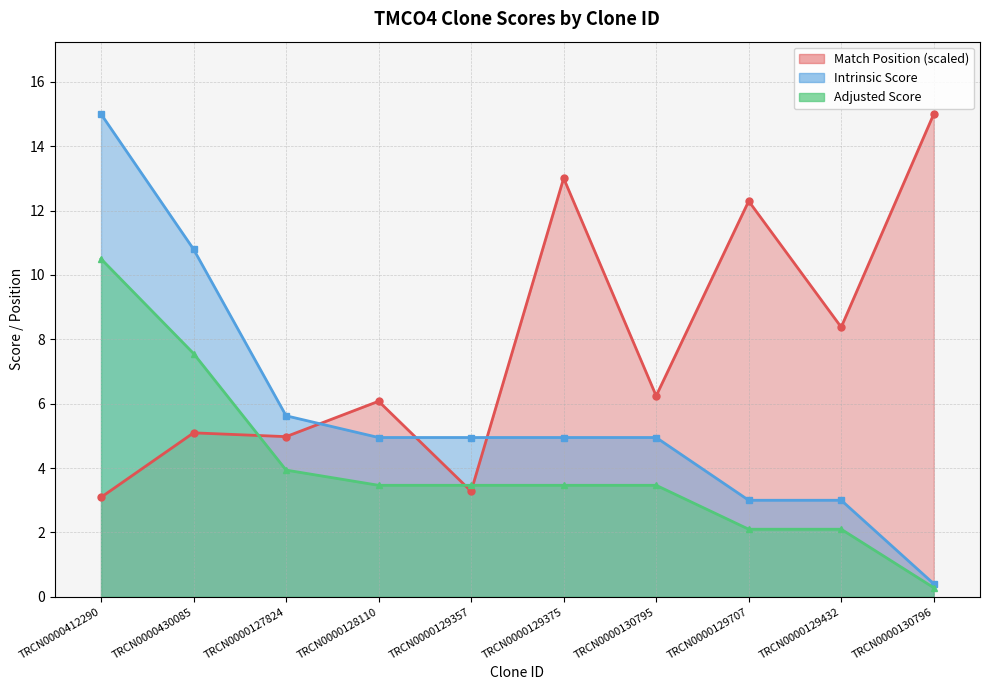

What is the minimum value for Adjusted Score?

0.3